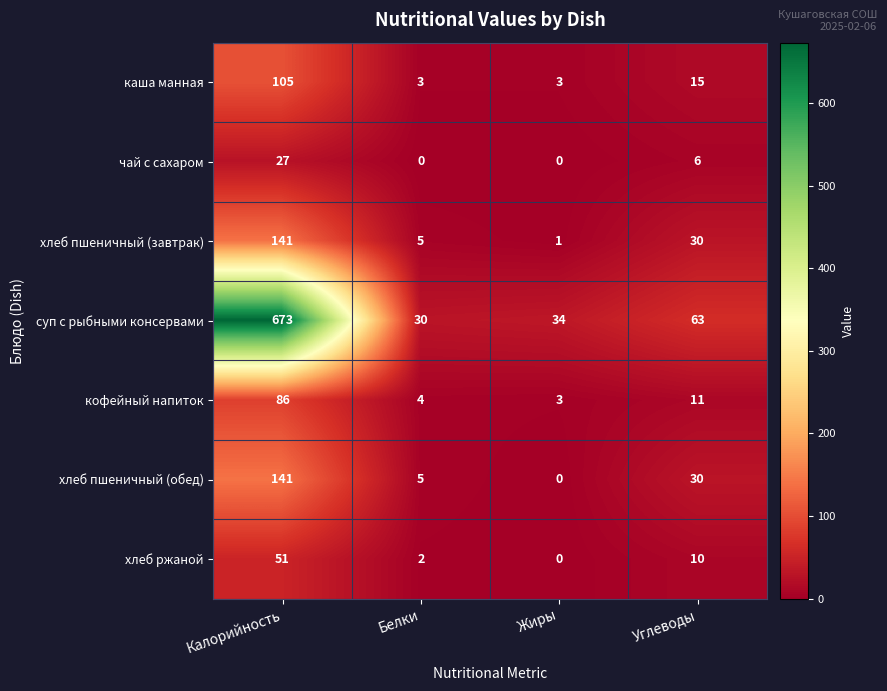

Which label corresponds to the largest value in the chart?

Калорийность